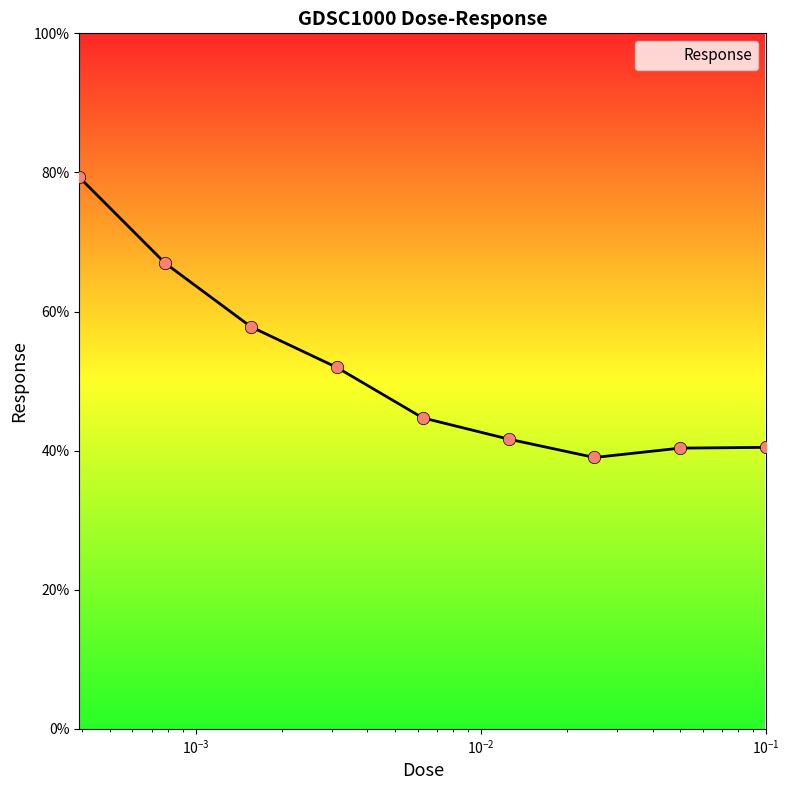

What is the smallest value displayed?

39.0